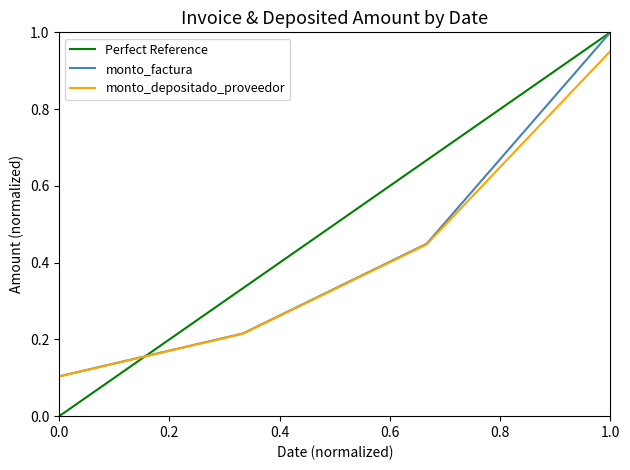

The monto_depositado_proveedor series shows 0.2 at 0.0. True or false?

False